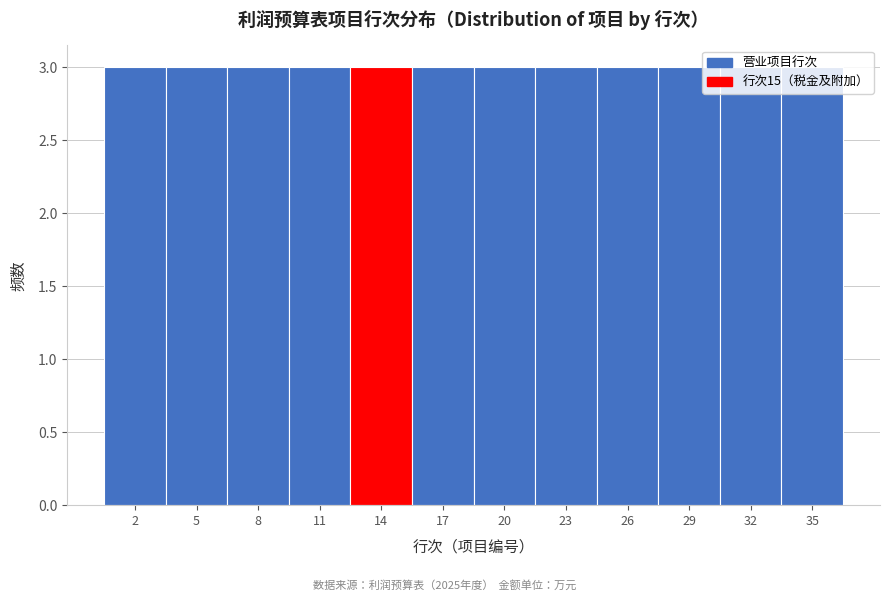

Reading left to right, list every bar in this chart as the range it spans on the x-axis followed by its height. The values are not printed on the chart, so give them approximately, as read against the axis.

0.5 to 3.5: 3
3.5 to 6.5: 3
6.5 to 9.5: 3
9.5 to 12.5: 3
12.5 to 15.5: 3
15.5 to 18.5: 3
18.5 to 21.5: 3
21.5 to 24.5: 3
24.5 to 27.5: 3
27.5 to 30.5: 3
30.5 to 33.5: 3
33.5 to 36.5: 3